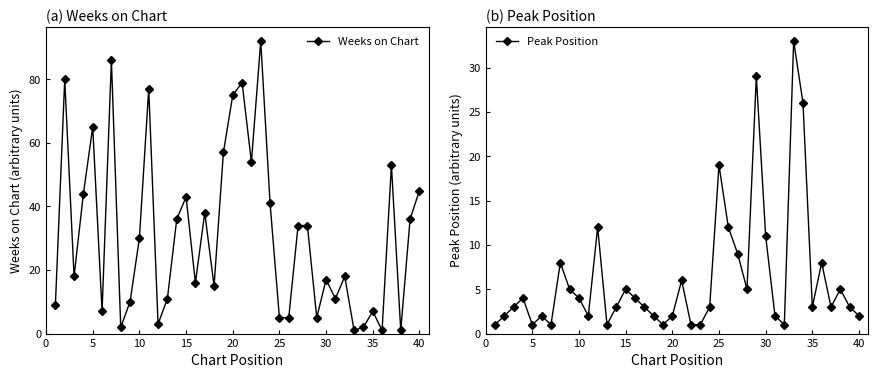

The Weeks on Chart series shows 11 at 35. True or false?

False